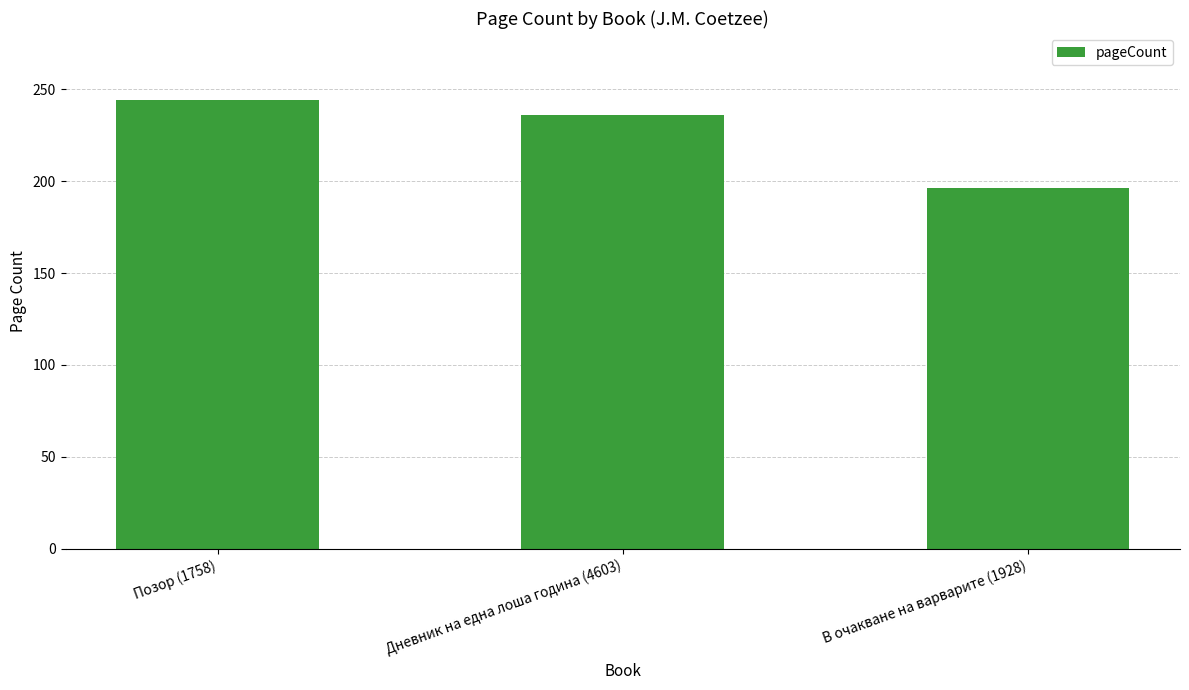

The chart shows a value of 196 at В очакване на варварите (1928). True or false?

True